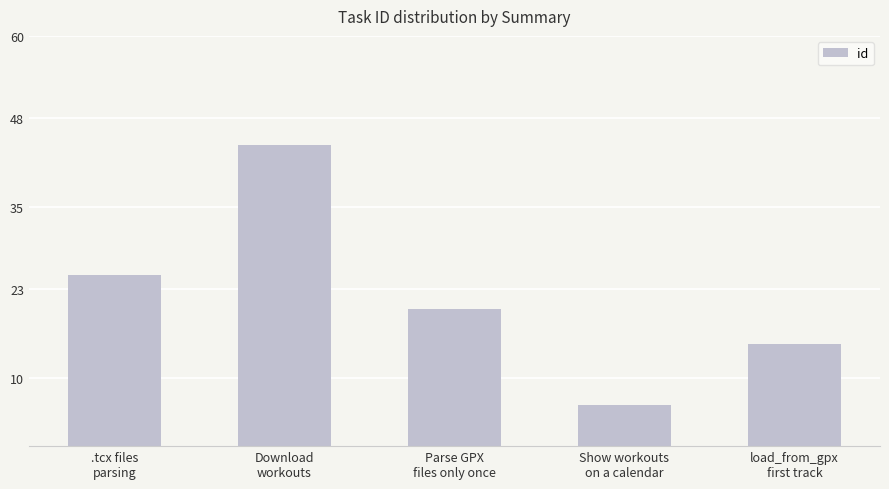

What position from the right is load_from_gpx
first track?

1